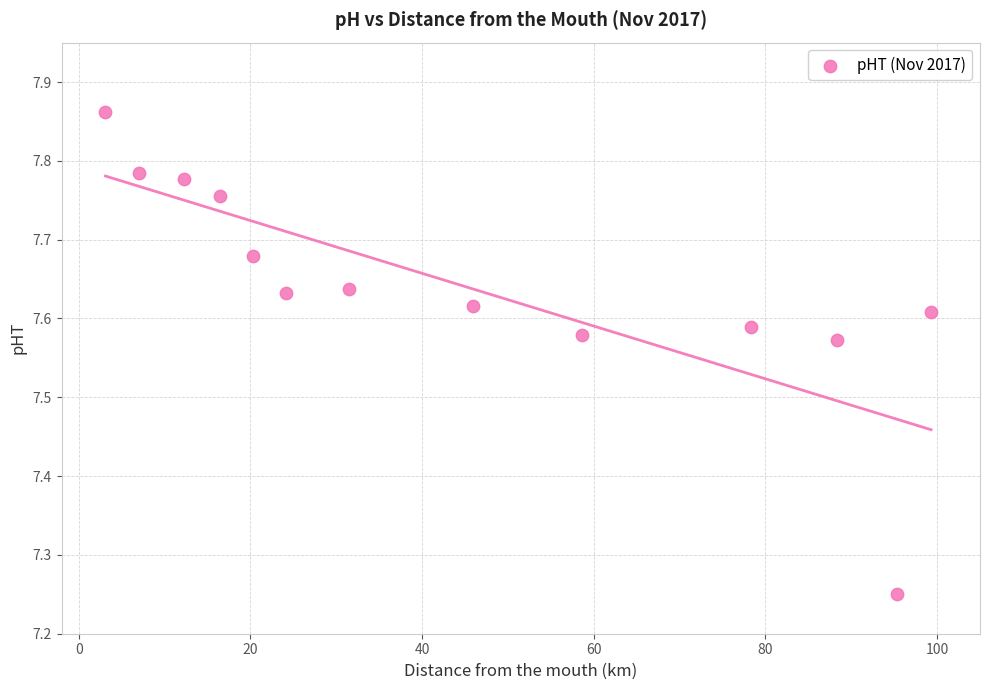

What is the range of X values (max minus min)?

96.2